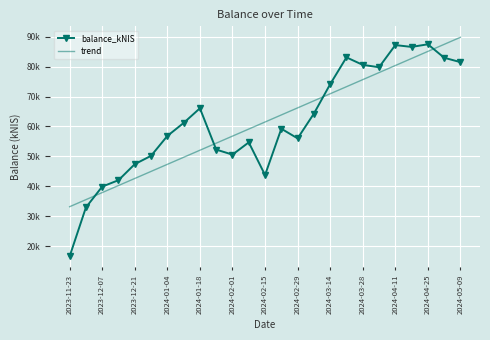

How many intersections are there between balance_kNIS and trend?

4